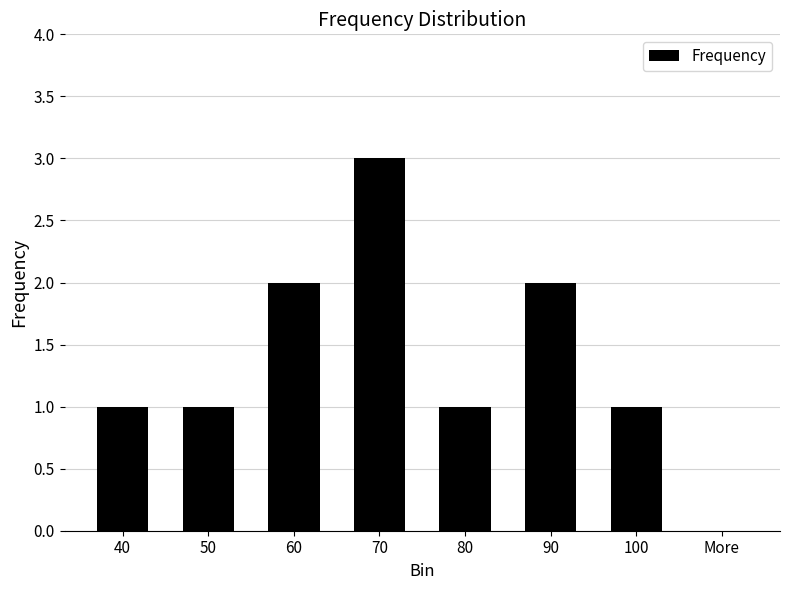

Reading left to right, extract all data points from this chart.

1	1	2	3	1	2	1	0